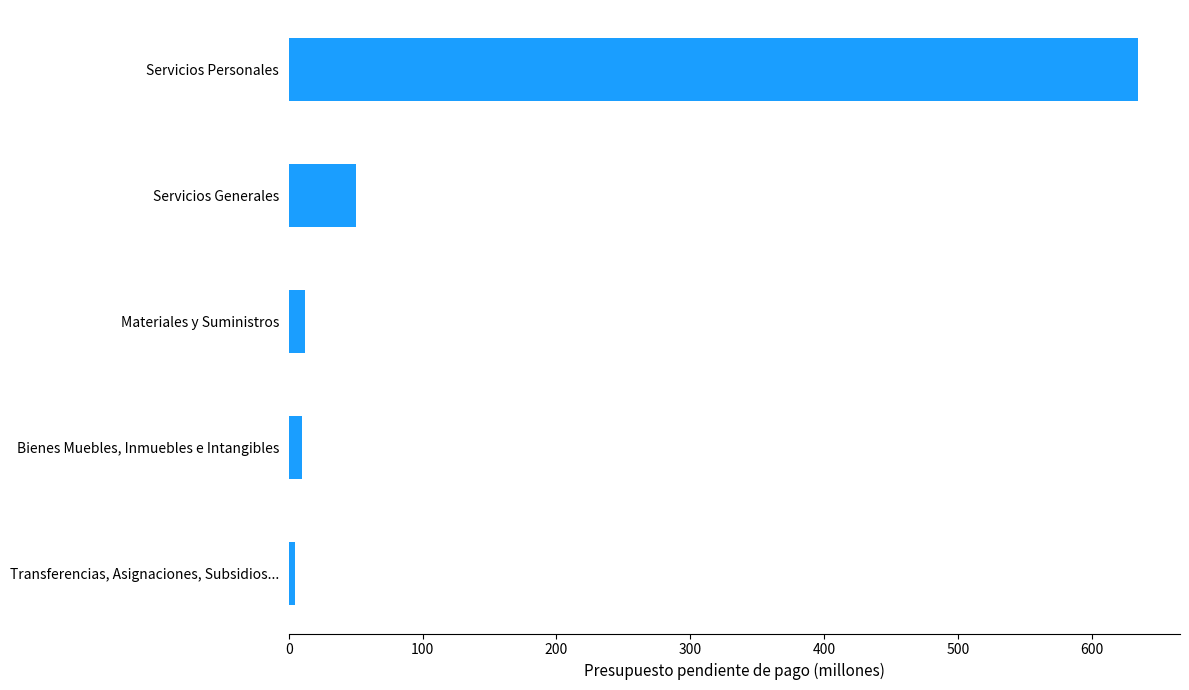

What is the difference between the maximum and minimum values?

630.2